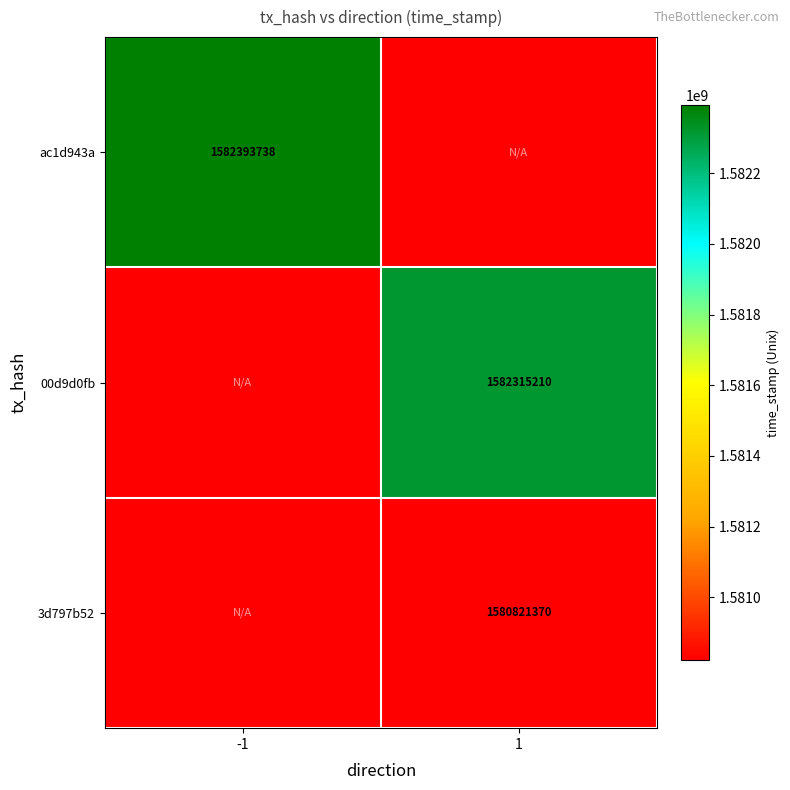

Which has a higher value, 1 or -1?

-1